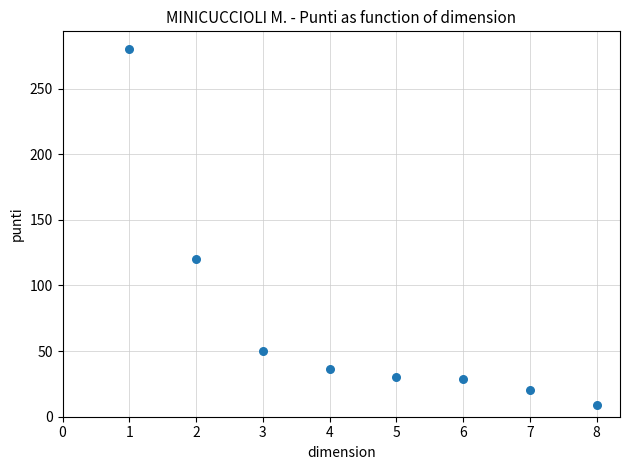

What Y value in the scatter plot is closest to 144?

120